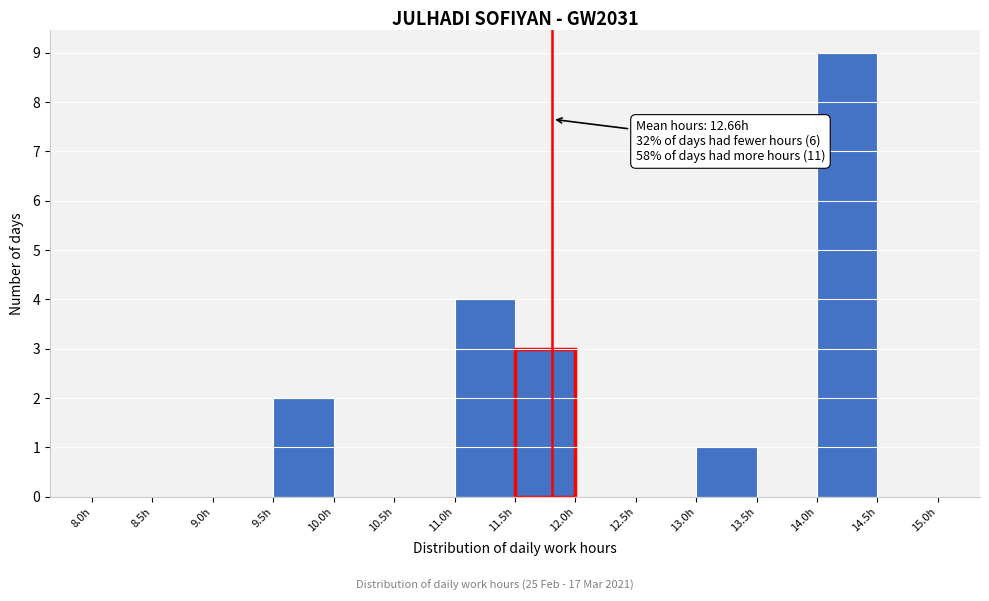

Over which range of the x-axis is the bar tallest?

14.0 to 14.5